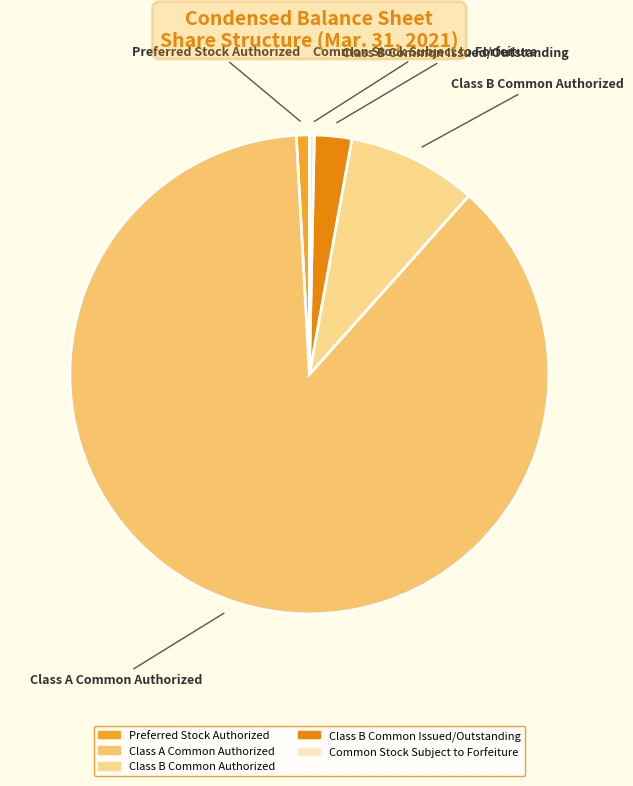

Combined, do Common Stock Subject to Forfeiture and Class A Common Authorized account for over 50%?

Yes